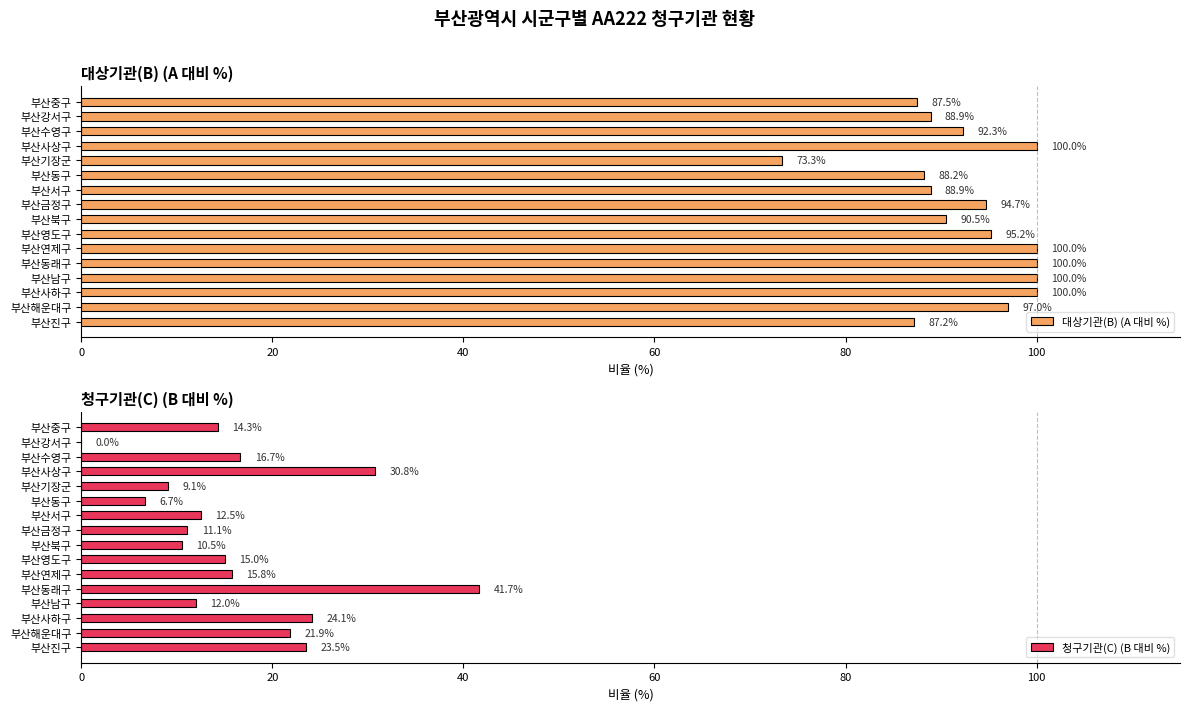

What is the difference between the second highest and minimum values in the 대상기관(B) (A 대비 %) series?

26.7